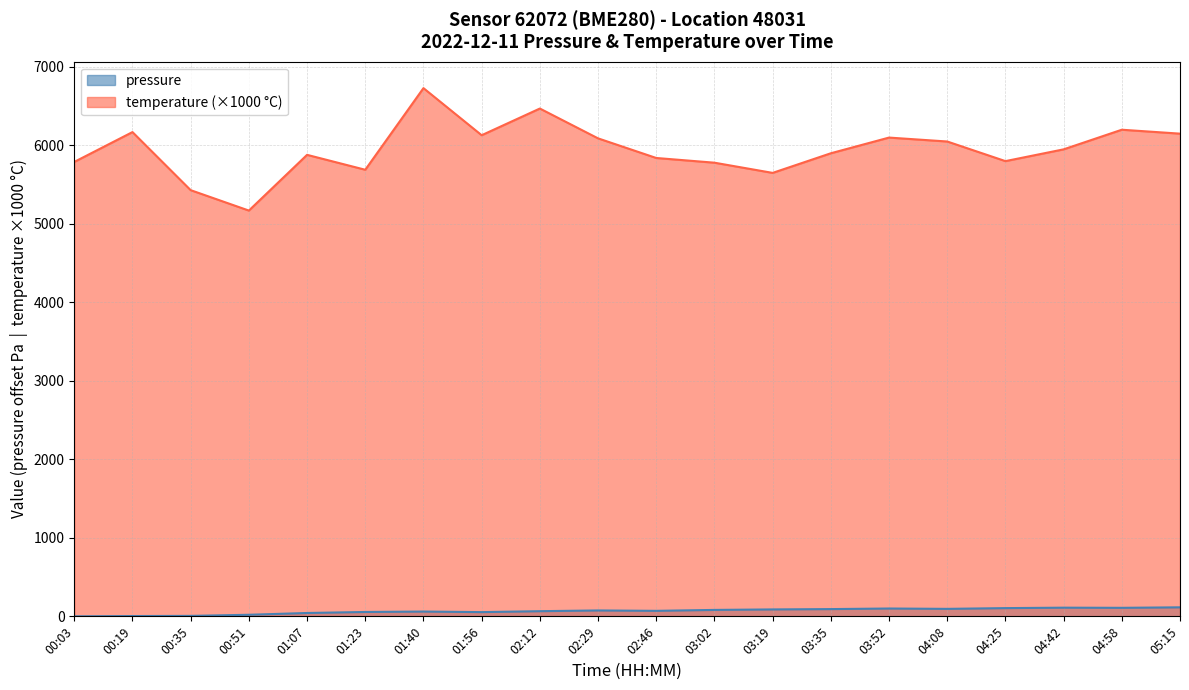

What is the difference between the maximum and second lowest values in the pressure series?

111.2